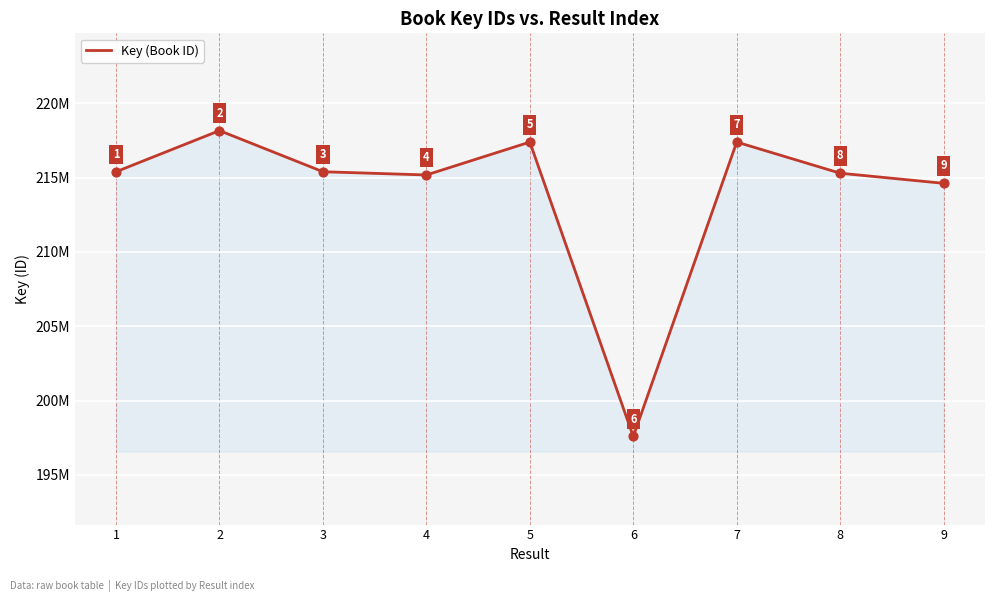

Is this an area chart (filled region under the line)?

Yes